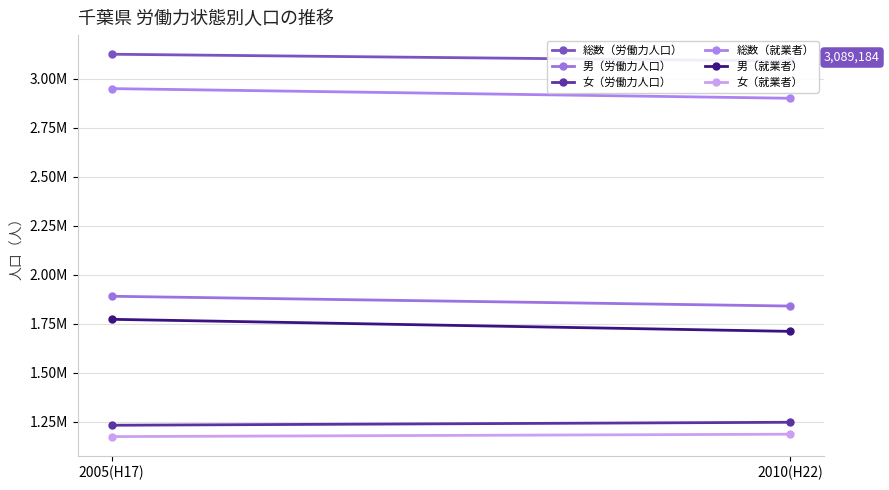

Read the 総数（労働力人口） value at 2005(H17).

3123763